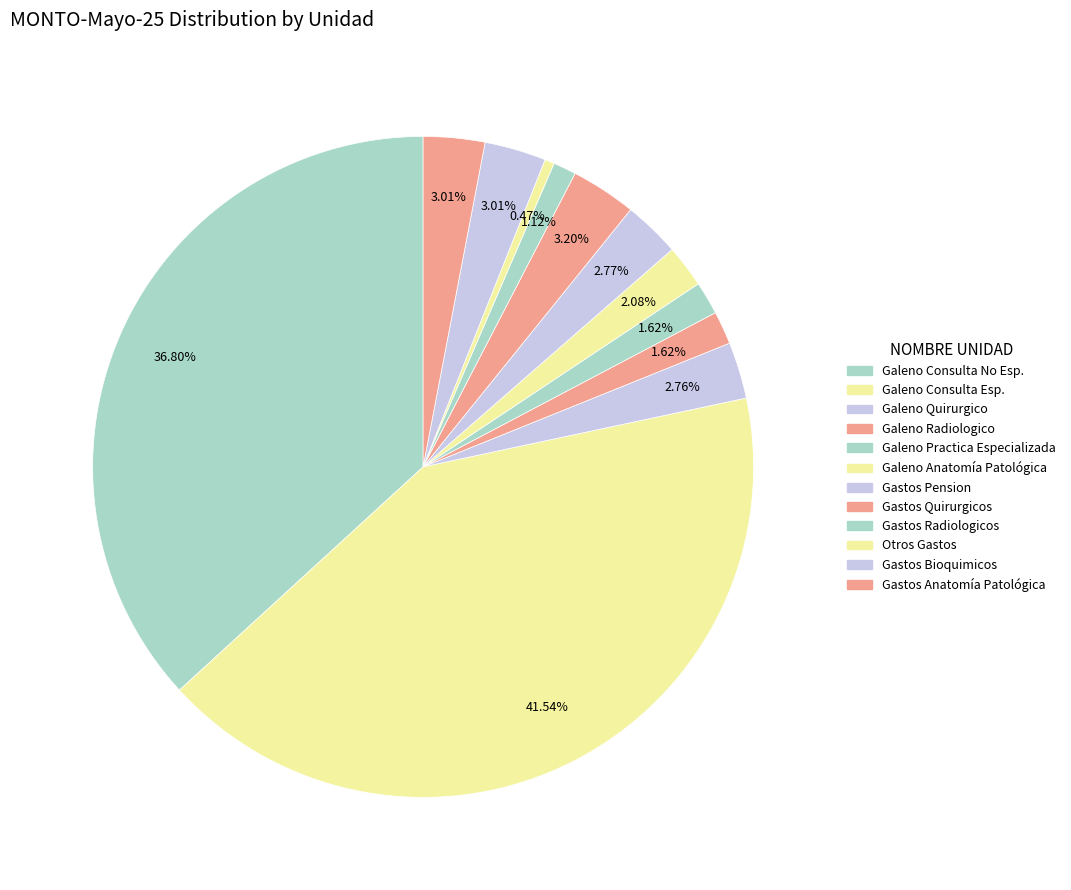

How many slices are in this pie chart?

12